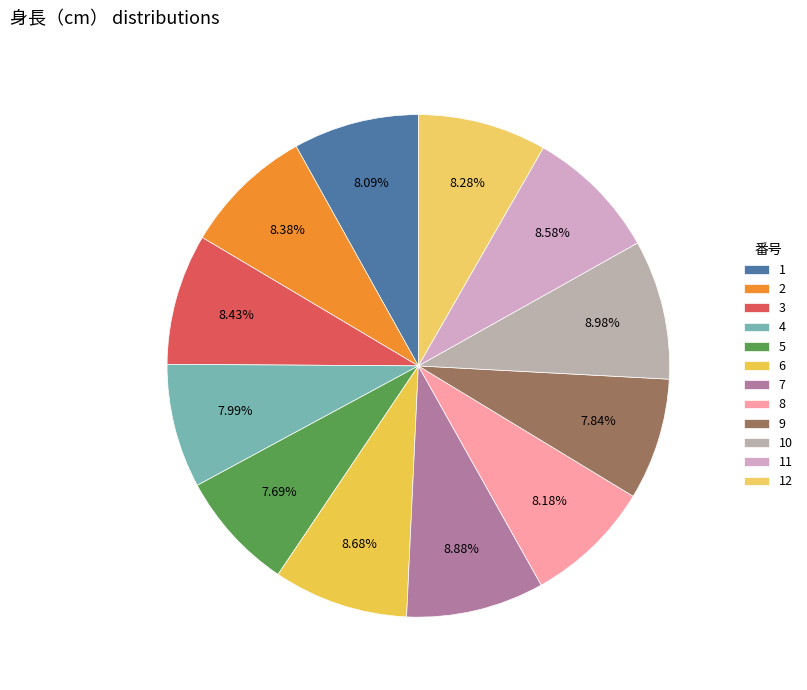

To the nearest percent, what is the difference between the largest and smallest slice percentages?

1%